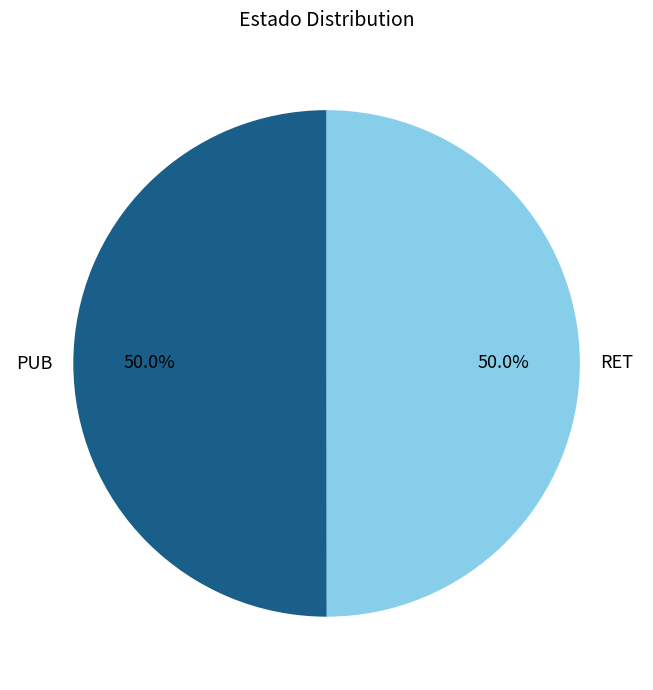

To the nearest percent, what is the average slice percentage?

50%